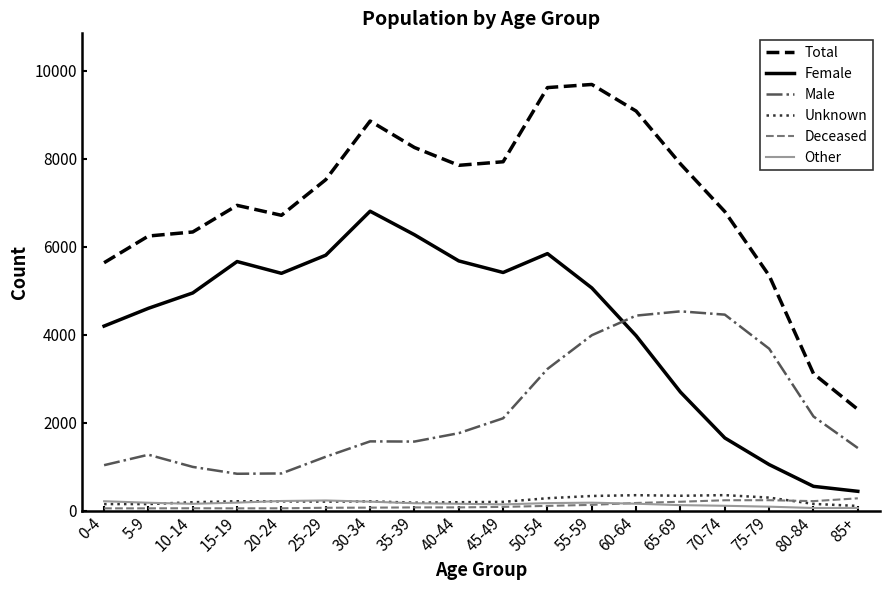

Is the value of Other at 70-74 greater than the value of Male at 80-84?

No